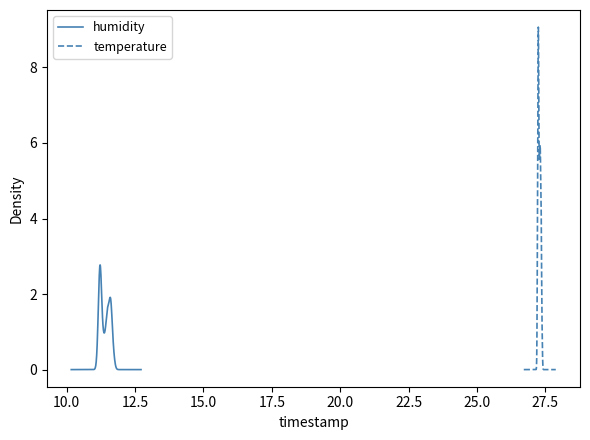

How many temperature values are between 27 and 28?

40